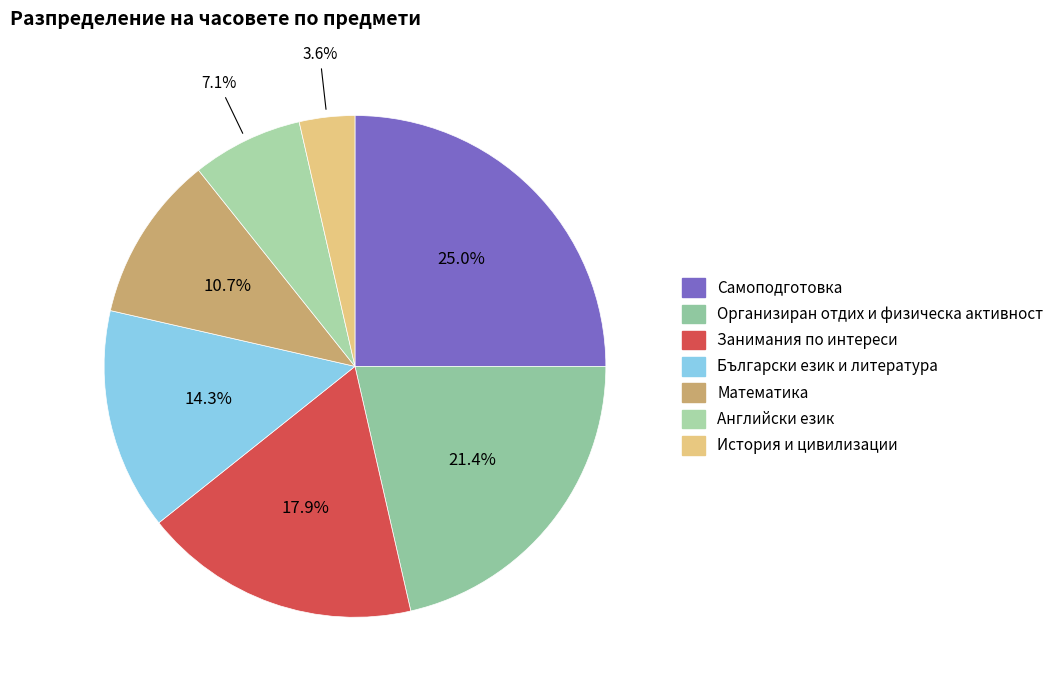

Is the sum of Математика and Български език и литература greater than half?

No